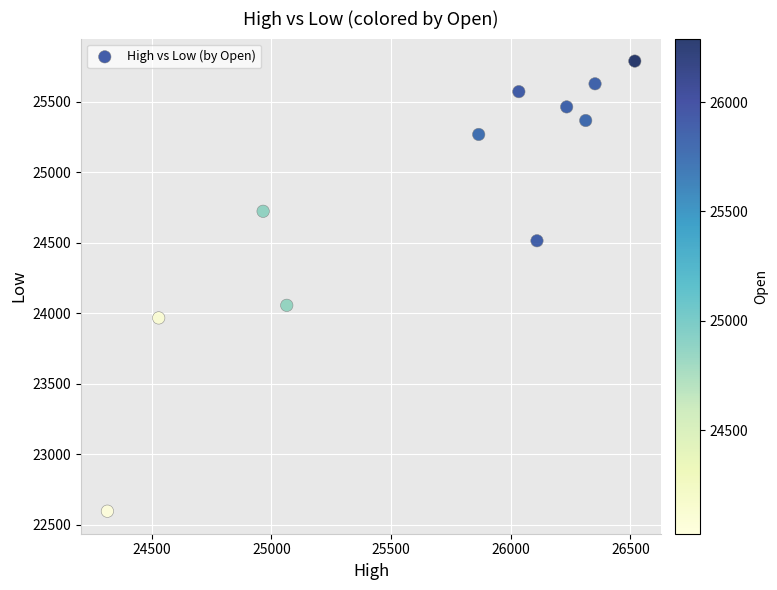

What Y value in the scatter plot is closest to 24191?

24056.0